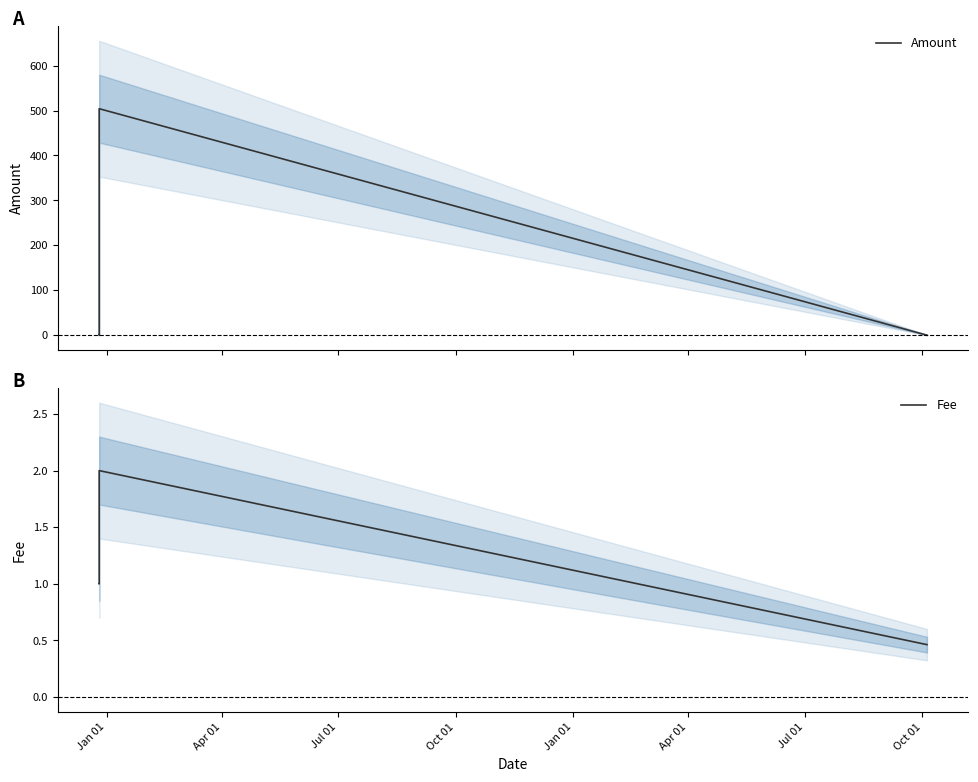

What is the difference between the second highest and second lowest values in the Amount series?

1.0